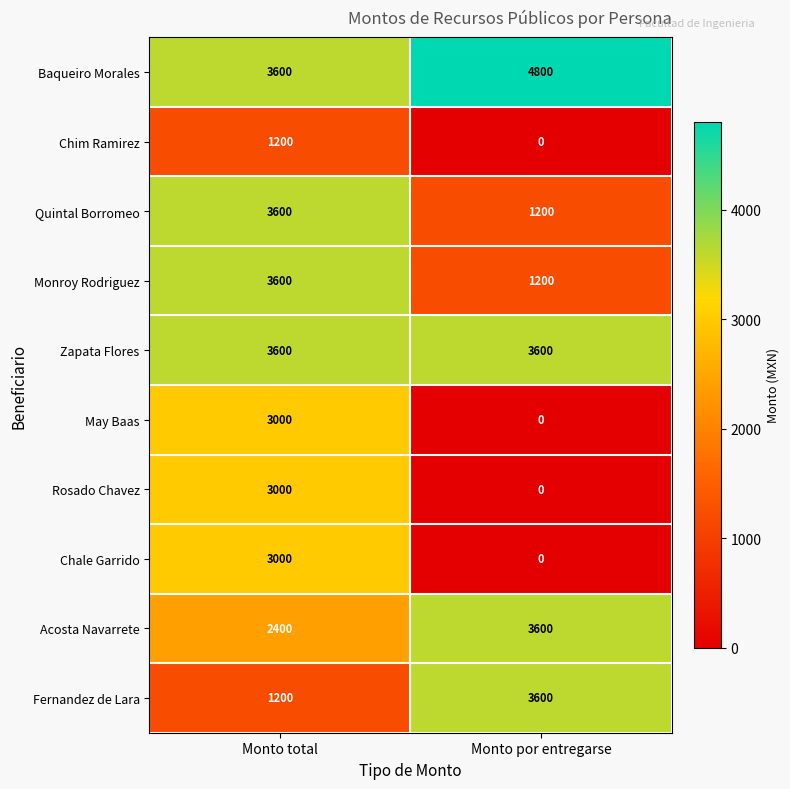

What is the sum of all Rosado Chavez values?

3000